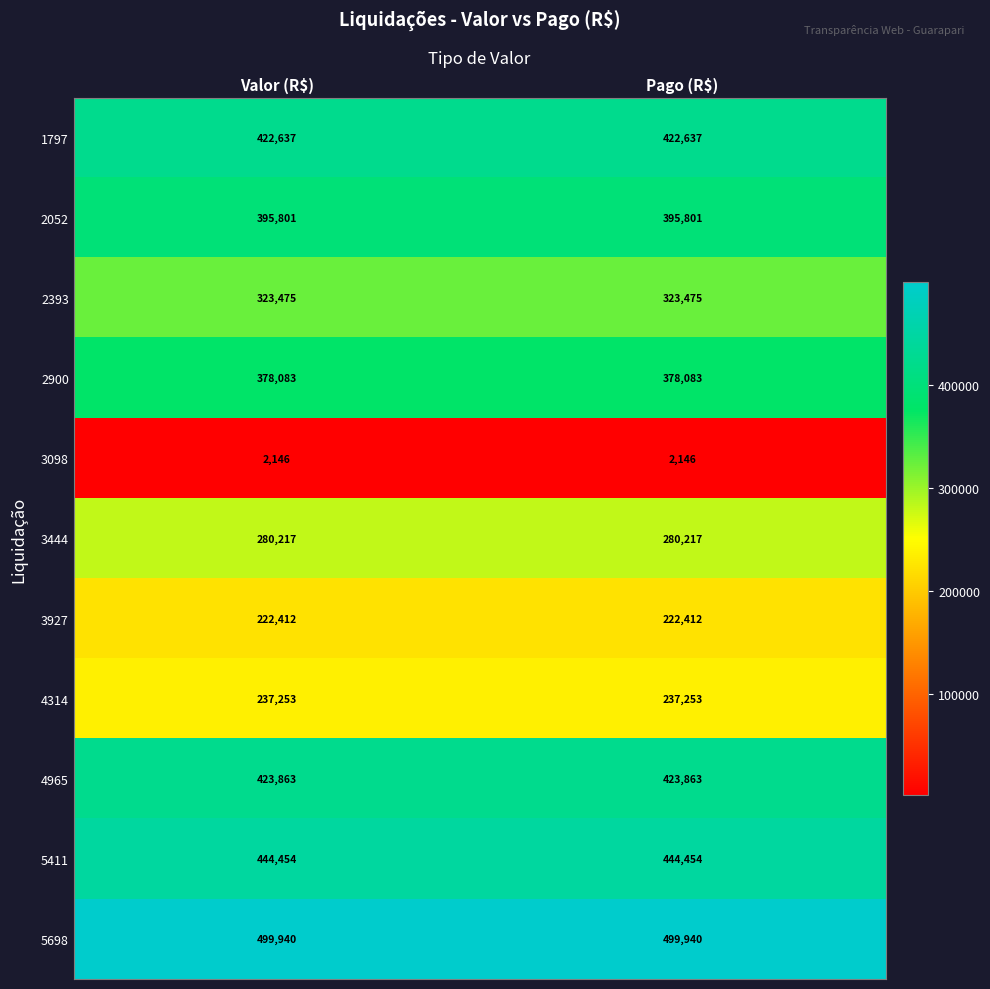

What is the spread (max minus min) of values at Pago (R$)?

497794